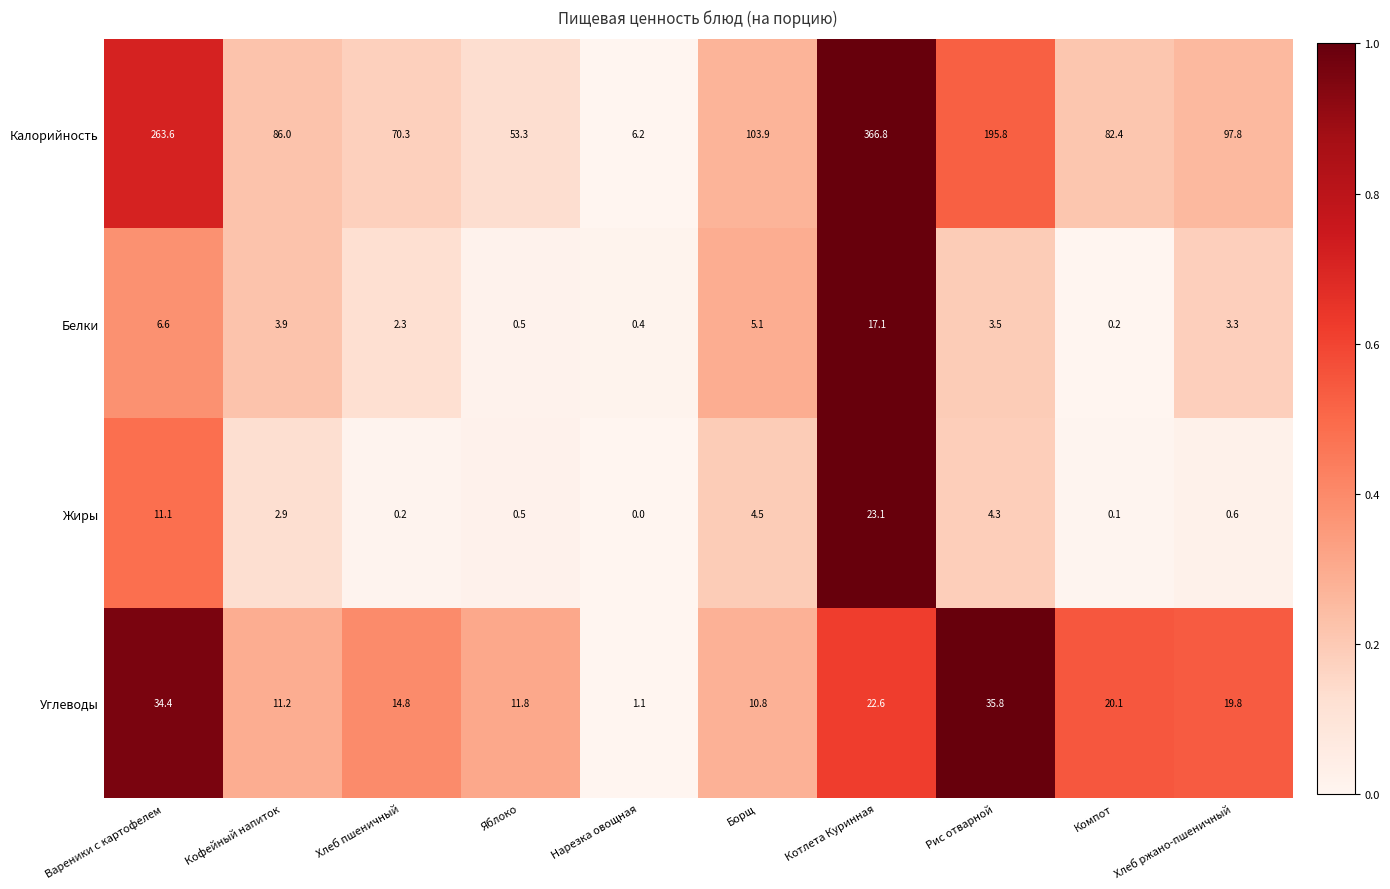

Rank the series by their maximum value, from lowest to highest.

Белки, Жиры, Углеводы, Калорийность